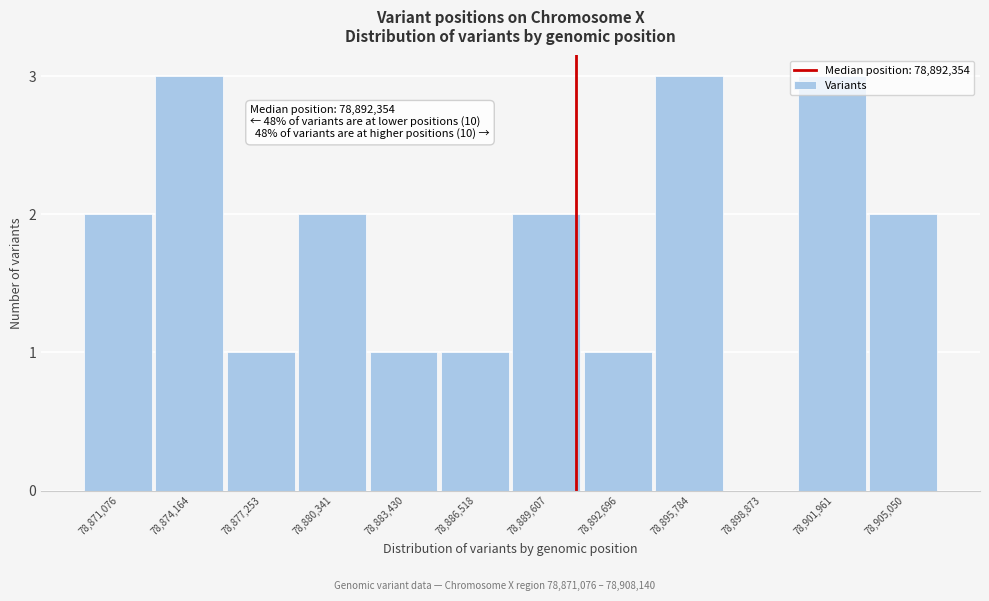

What is the ratio of the value at 78,877,253 to the value at 78,905,050?

0.5